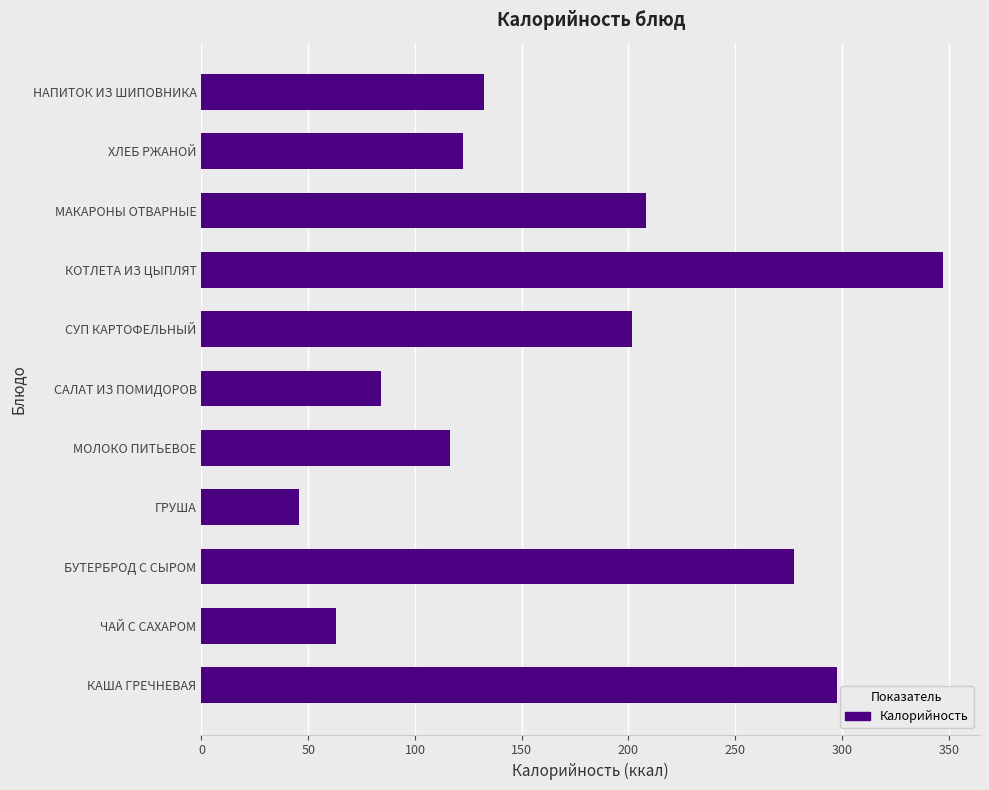

How many data points are above 132?

6